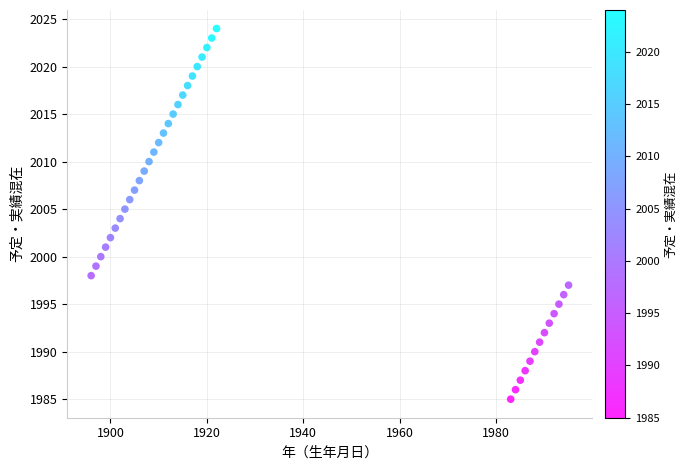

What is the range of Y values (max minus min)?

39